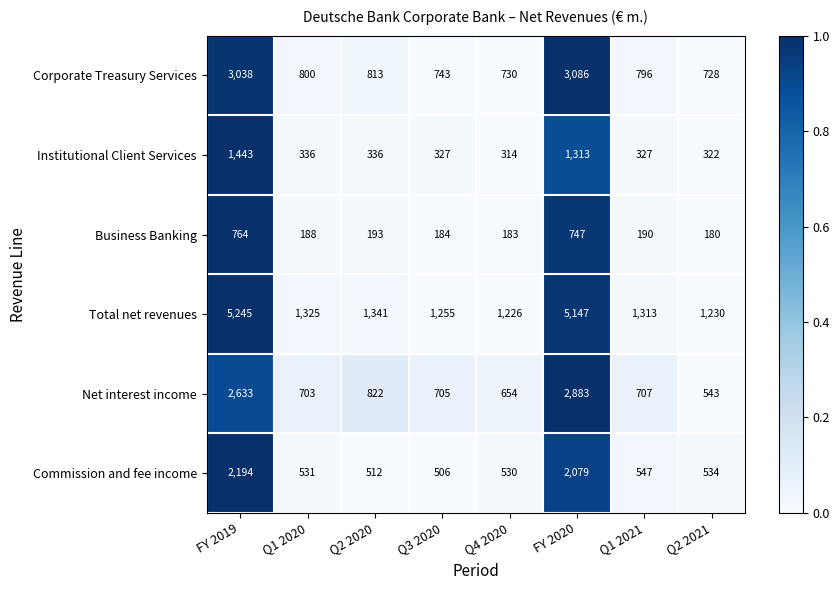

What is the sum of all Commission and fee income values?

7433